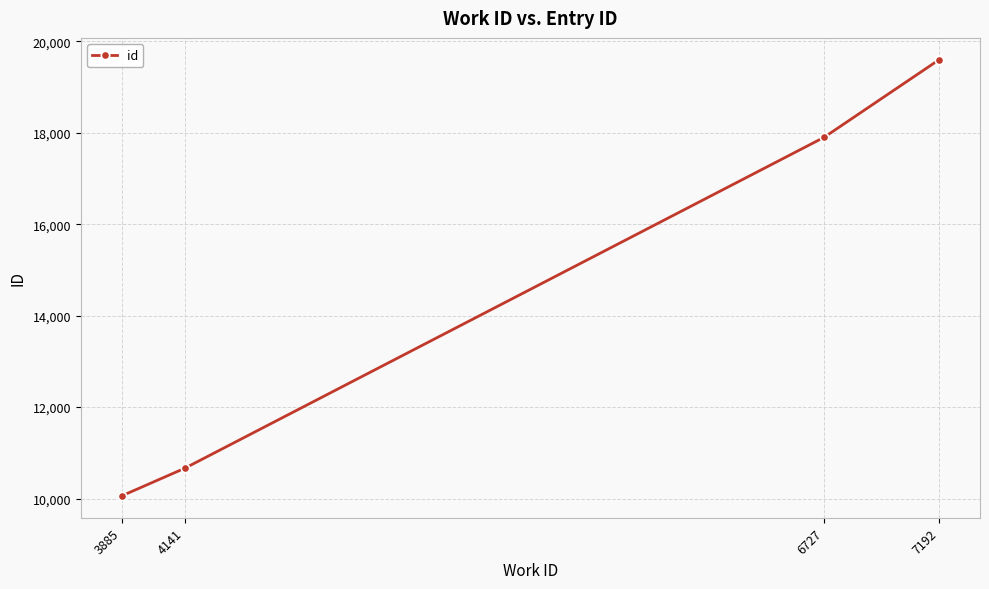

Does the chart have visible grid lines?

Yes